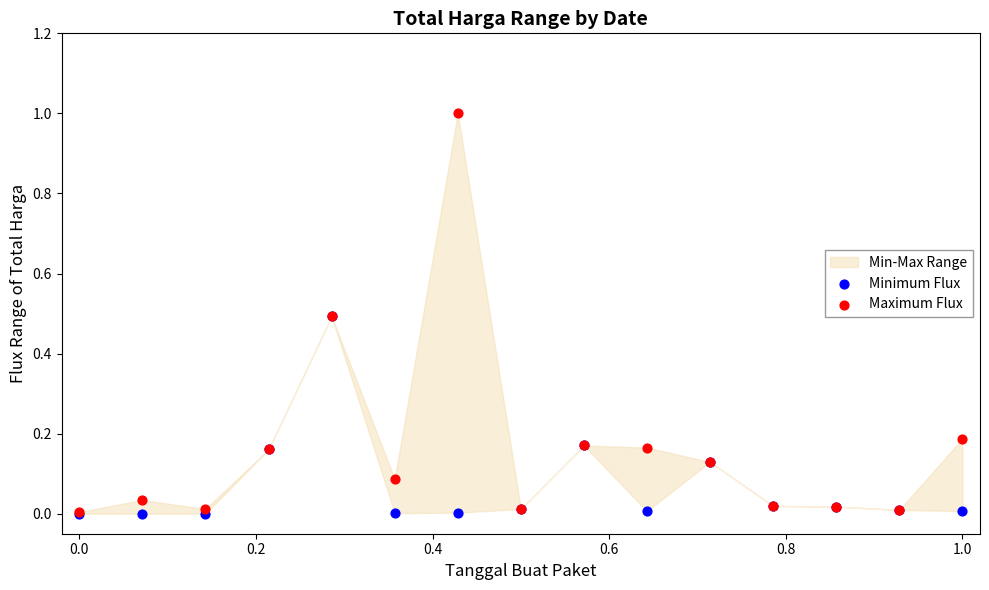

Which series contains the lowest Y value?

Minimum Flux